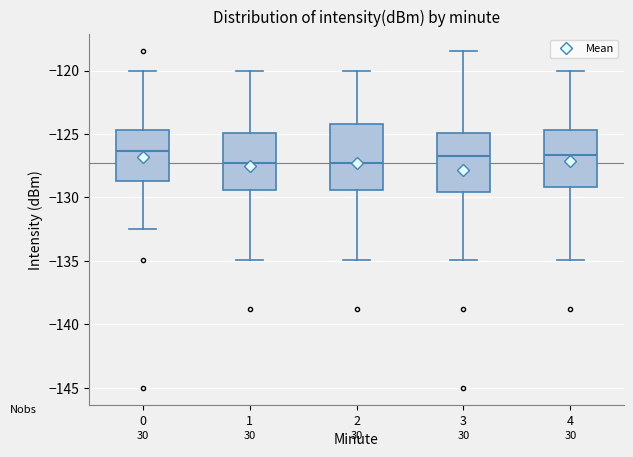

Which box is the tallest, from its lower edge to its upper edge?

2